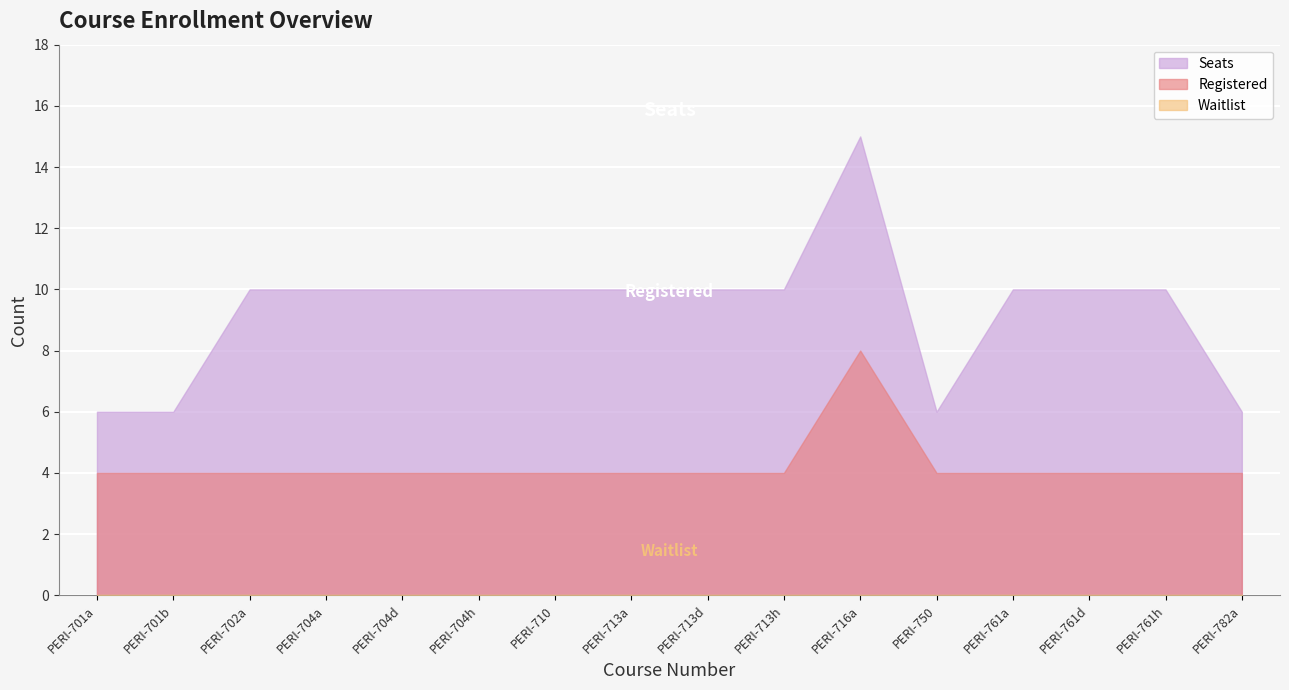

How many lines are shown in the chart?

3